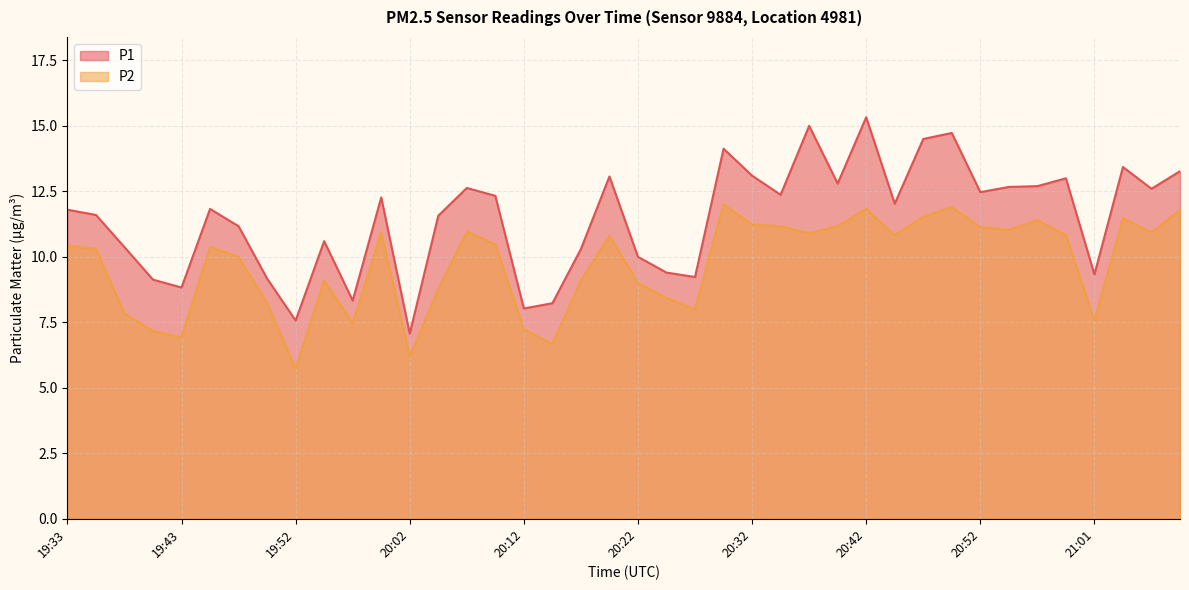

Which category has the highest value across all series?

20:42